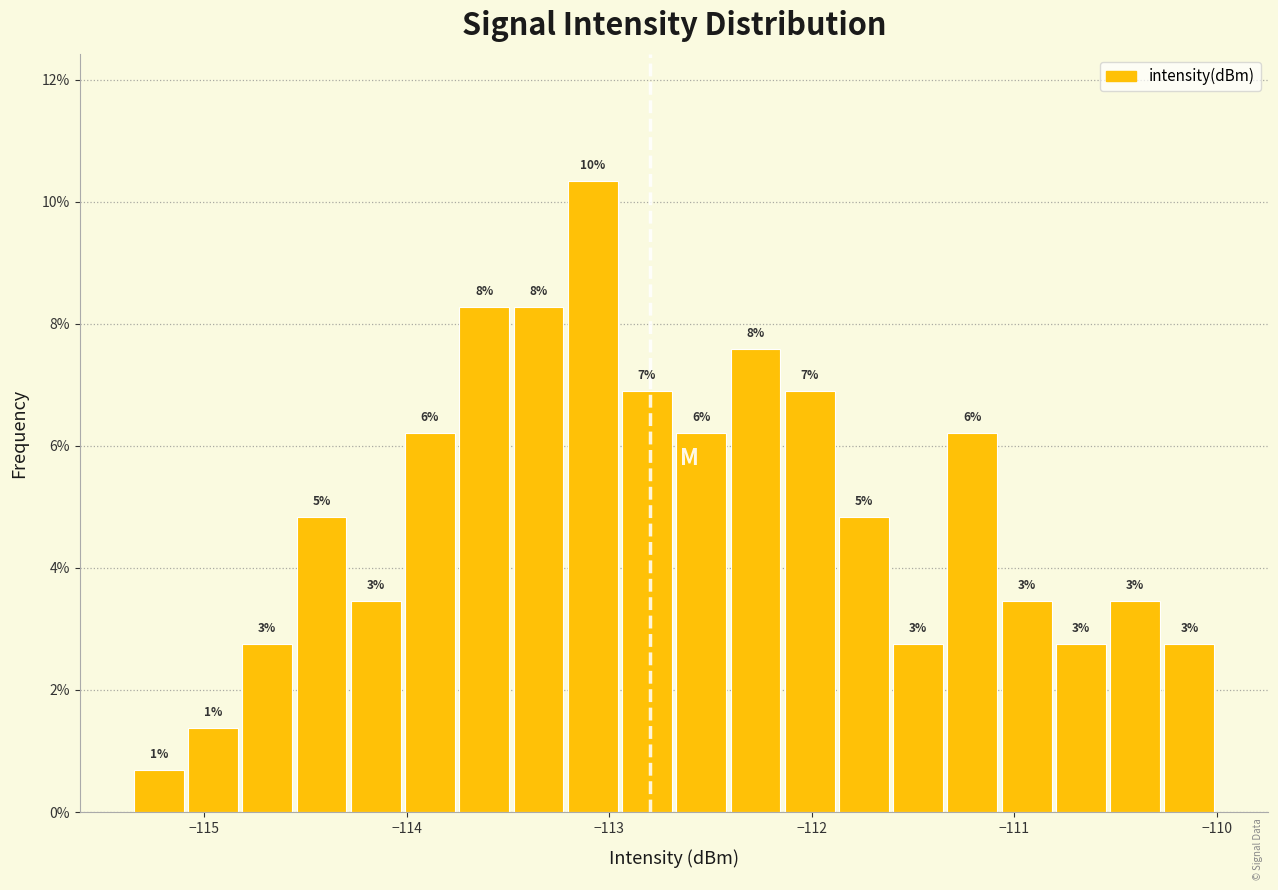

Read against the x-axis, roughly where is the centre of the tallest bar?

-113.1